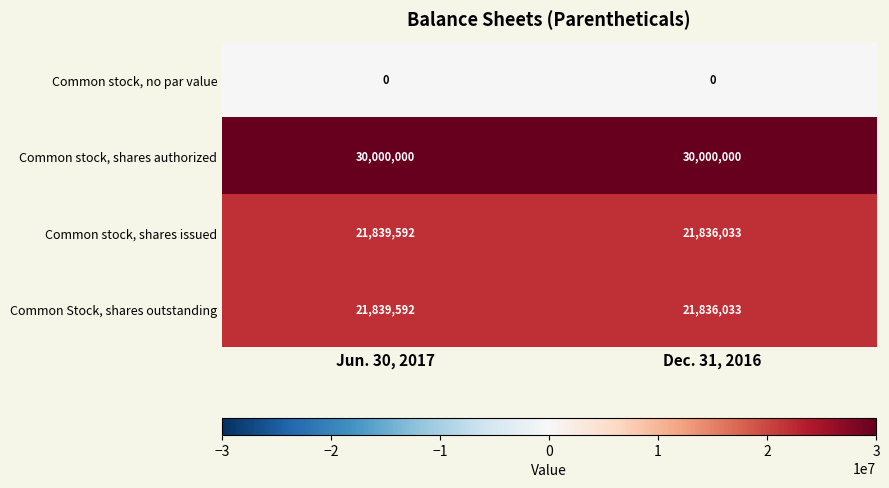

What is the difference between the maximum and minimum values in the Common Stock, shares outstanding series?

3559